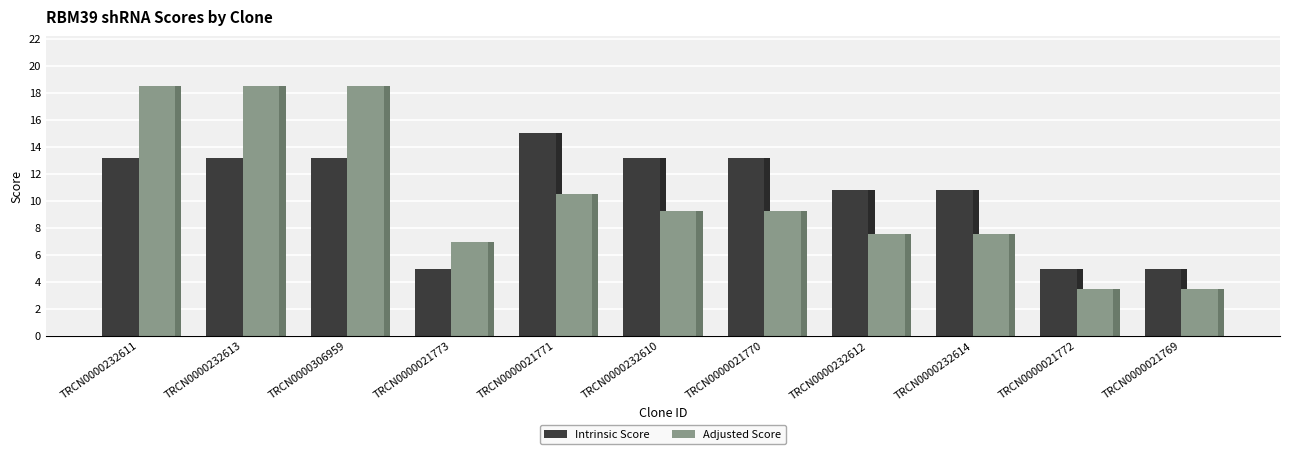

Does the chart contain stacked bars?

No